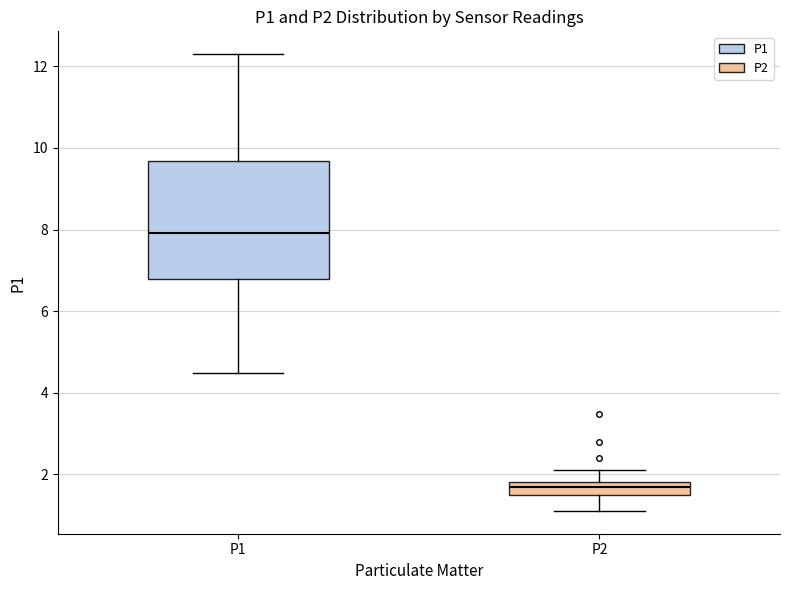

Comparing the boxes themselves (not the whiskers), which one is the tallest?

P1